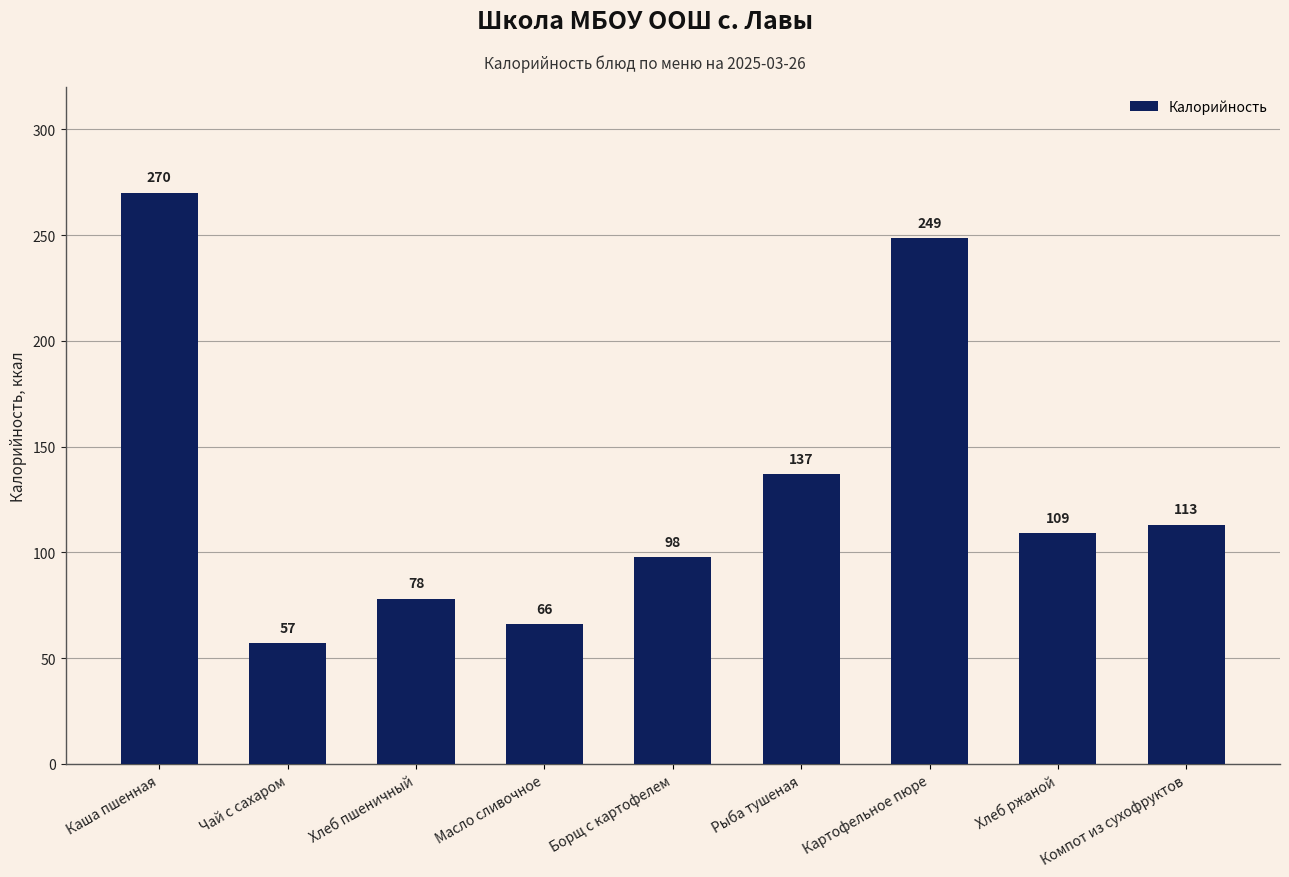

What is the smallest value displayed?

57.0